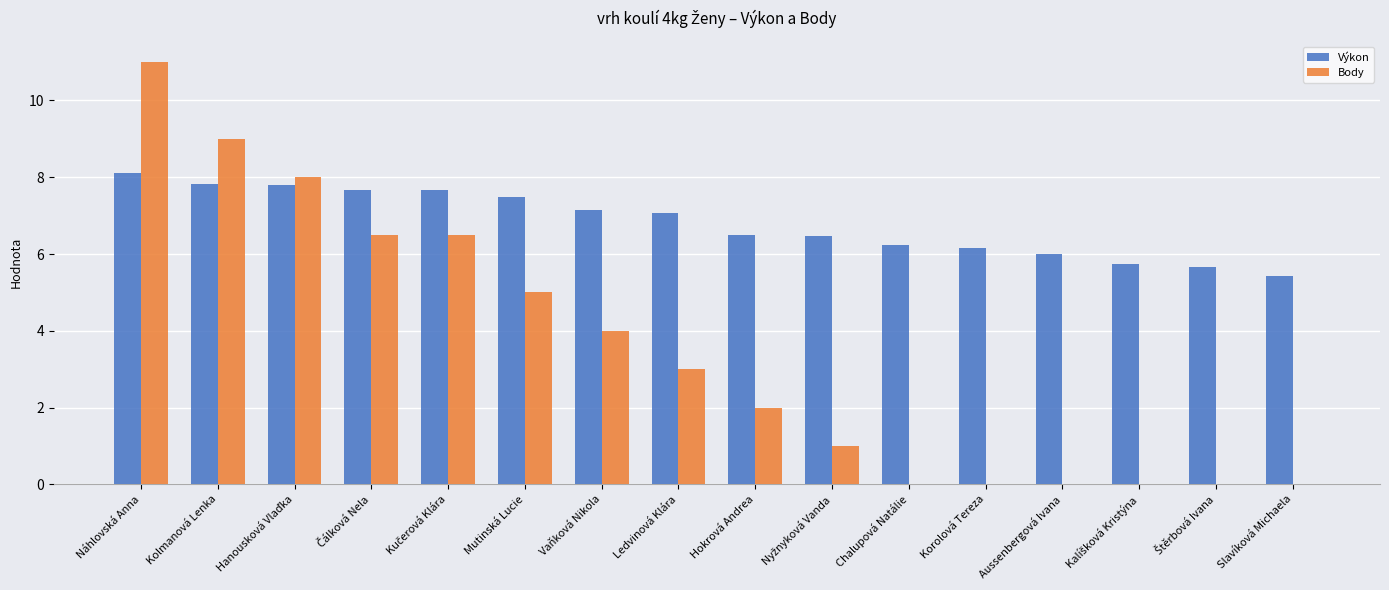

The Výkon series shows 7.5 at Mutinská Lucie. True or false?

True